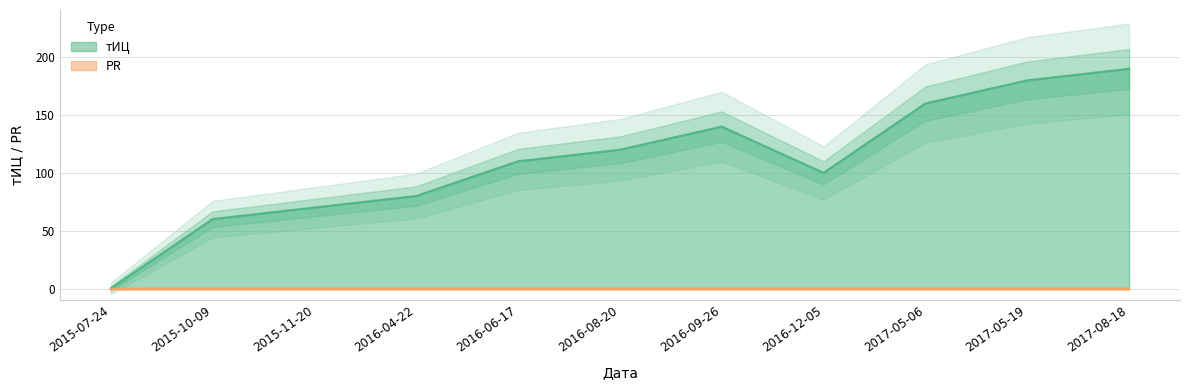

What position from the left is 2015-07-24?

1